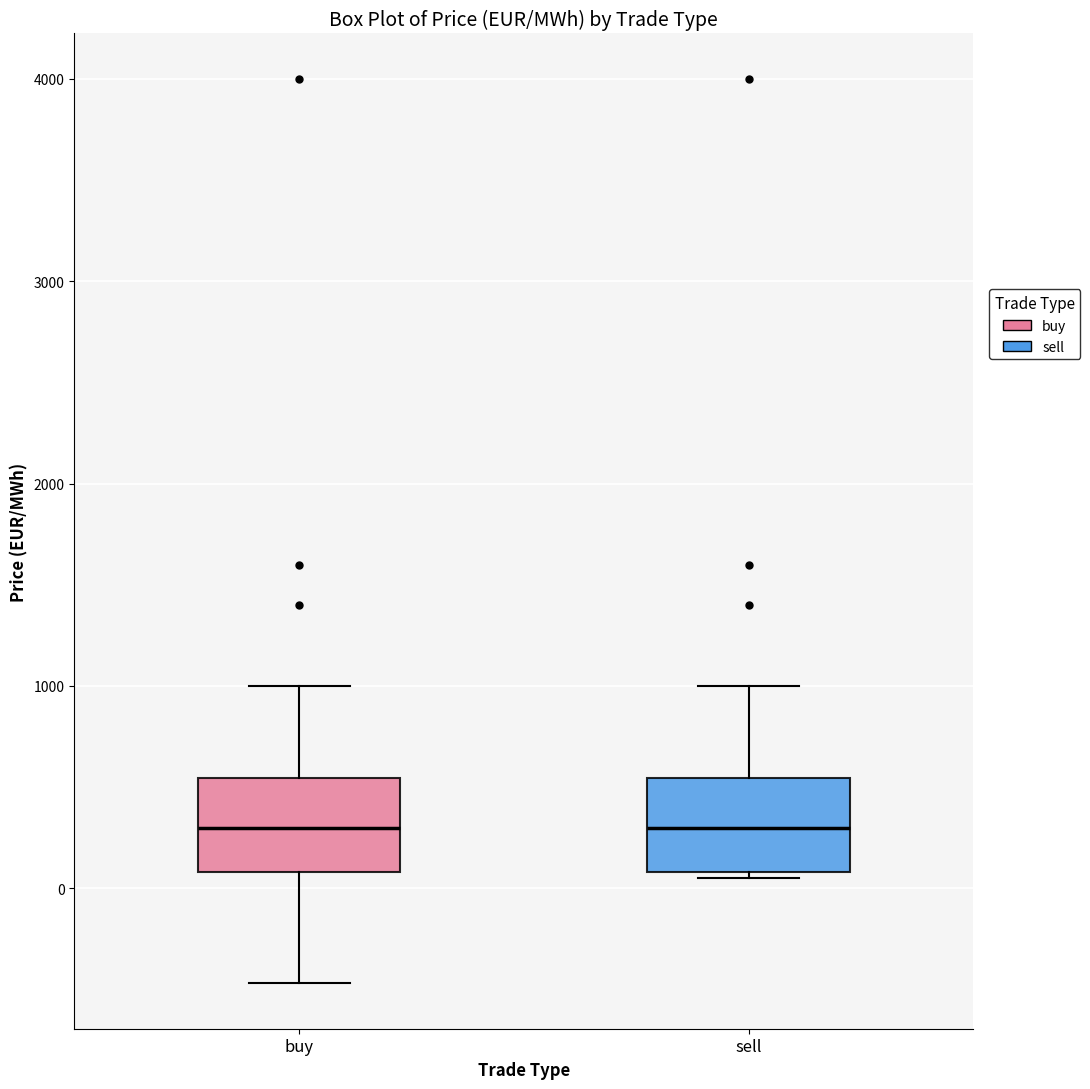

Reading left to right, read every box against the y-axis: the position of its median line, the range the box covers, and the ends of its whiskers. The values are not printed on the chart, so give them approximately, as read against the axis.

buy: median 300, box 100 to 500, whiskers -500 to 1000
sell: median 300, box 100 to 500, whiskers 100 to 1000